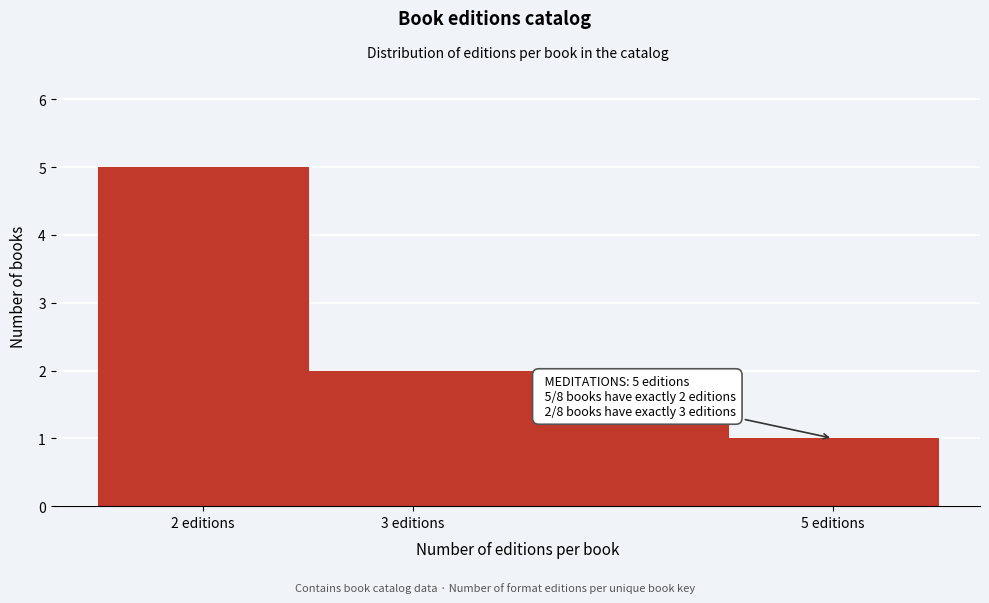

Over which range of the x-axis is the bar tallest?

1.5 to 2.5